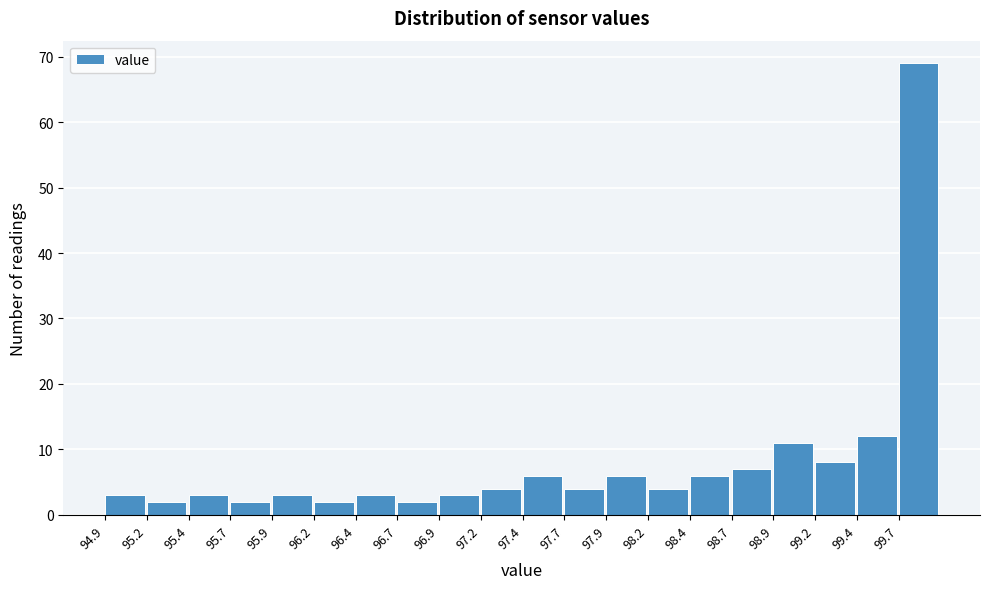

Which range on the x-axis has the tallest bar?

99.65 to 99.90